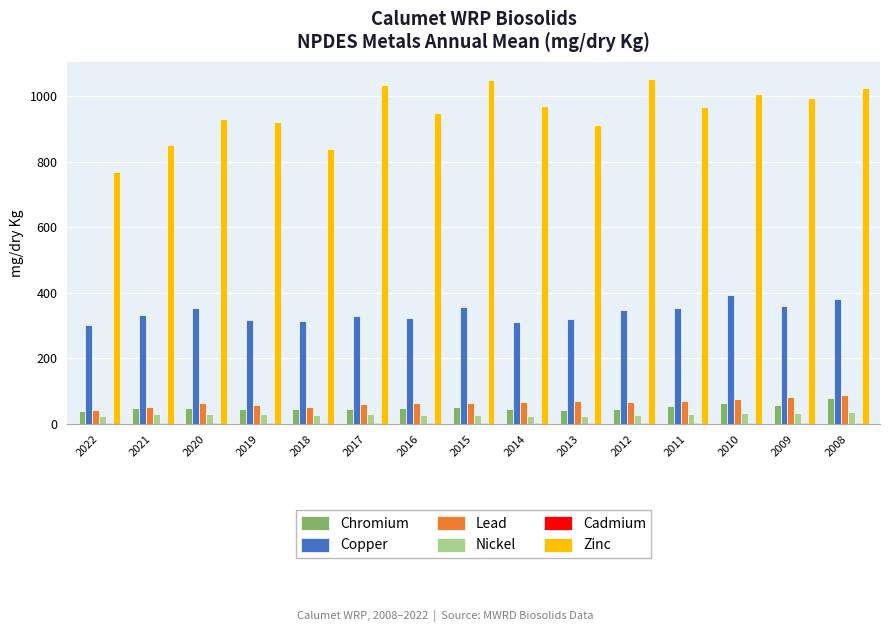

What is the total value across all series at 2016?

1411.0